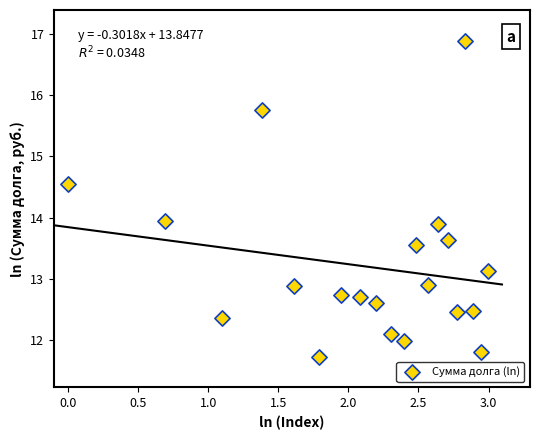

List the coordinates of all points as (X, Y) pairs, reading left to right.

(0.0, 14.6)  (0.7, 13.9)  (1.1, 12.4)  (1.4, 15.8)  (1.6, 12.9)  (1.8, 11.7)  (1.9, 12.7)  (2.1, 12.7)  (2.2, 12.6)  (2.3, 12.1)  (2.4, 12.0)  (2.5, 13.6)  (2.6, 12.9)  (2.6, 13.9)  (2.7, 13.6)  (2.8, 12.5)  (2.8, 16.9)  (2.9, 12.5)  (2.9, 11.8)  (3.0, 13.1)